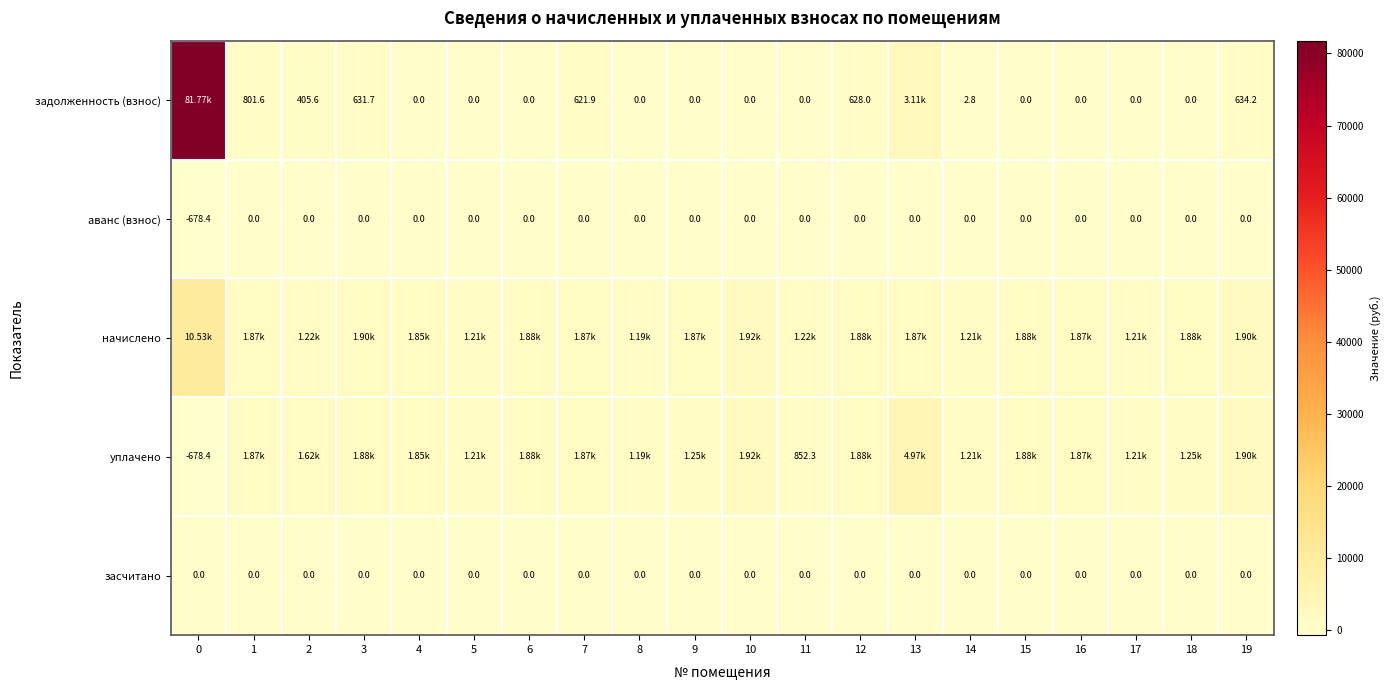

What is the spread (max minus min) of values at 9?

1873.0